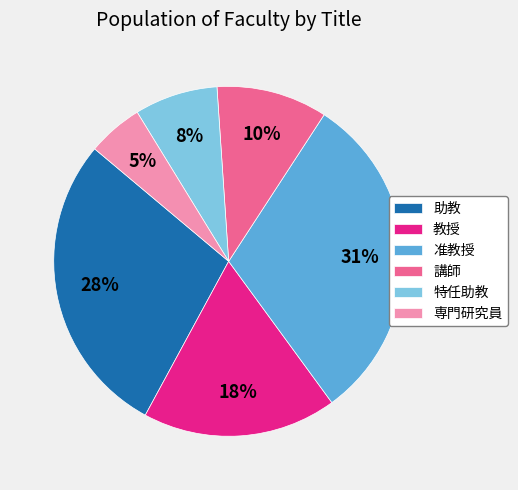

To the nearest percent, what percentage of the pie is 特任助教?

8%